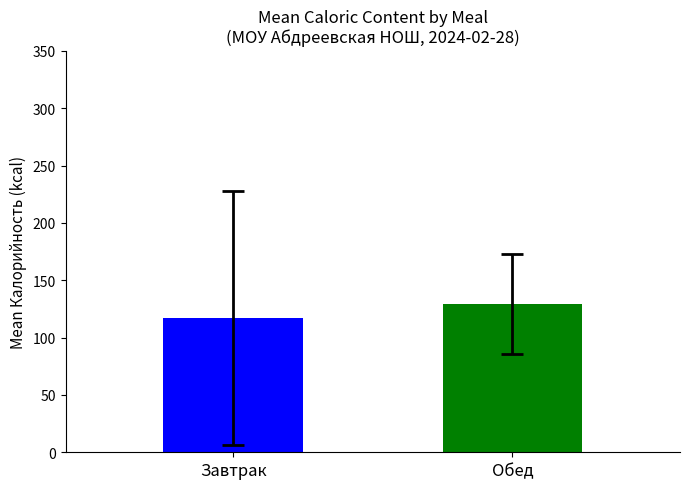

What is the average value?

123.3